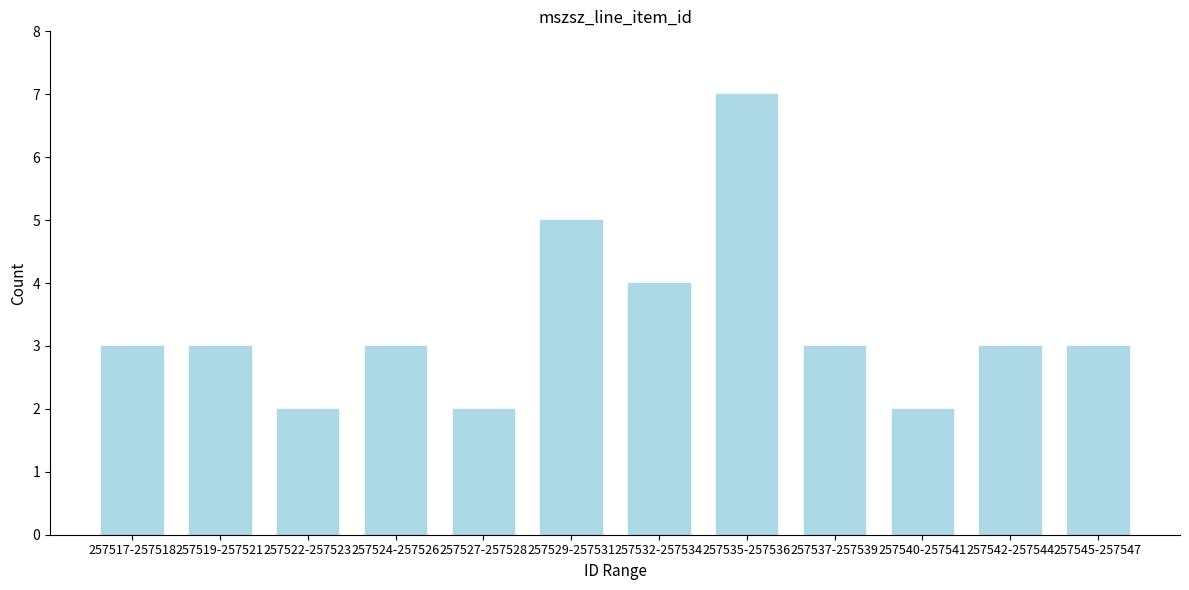

Reading left to right, what are all the values shown in this chart?

3	3	2	3	2	5	4	7	3	2	3	3